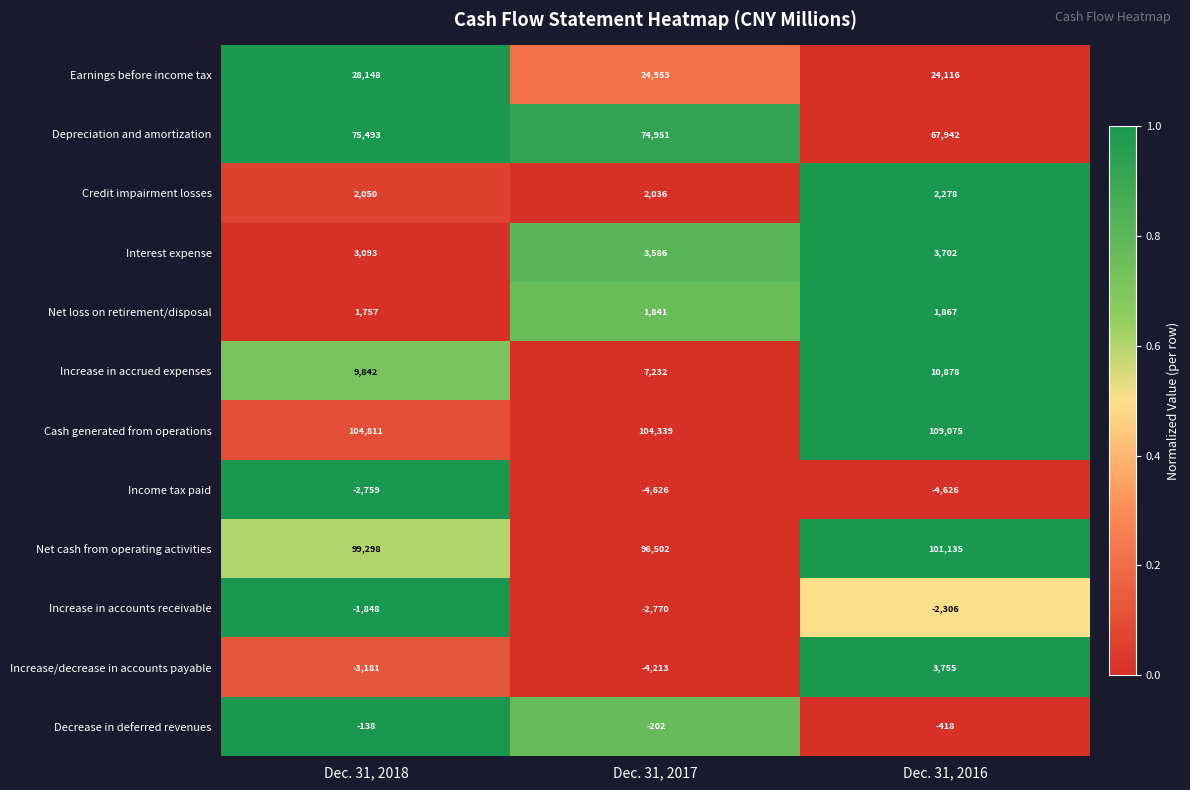

How many Net loss on retirement/disposal values are between 1757 and 1867?

3